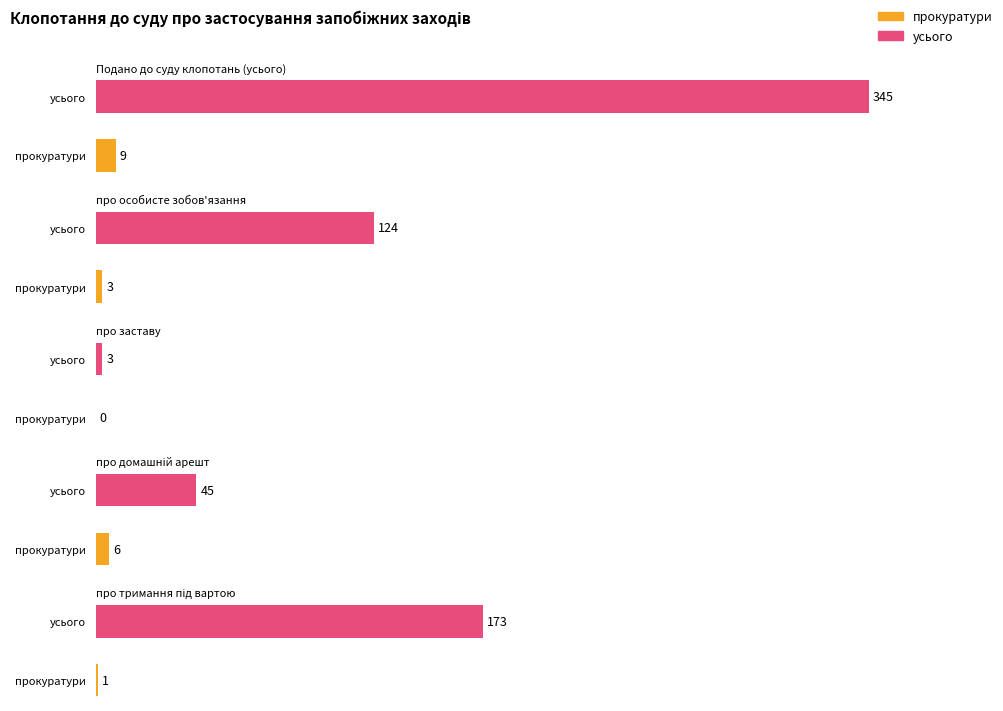

How many bars are there in each group?

2